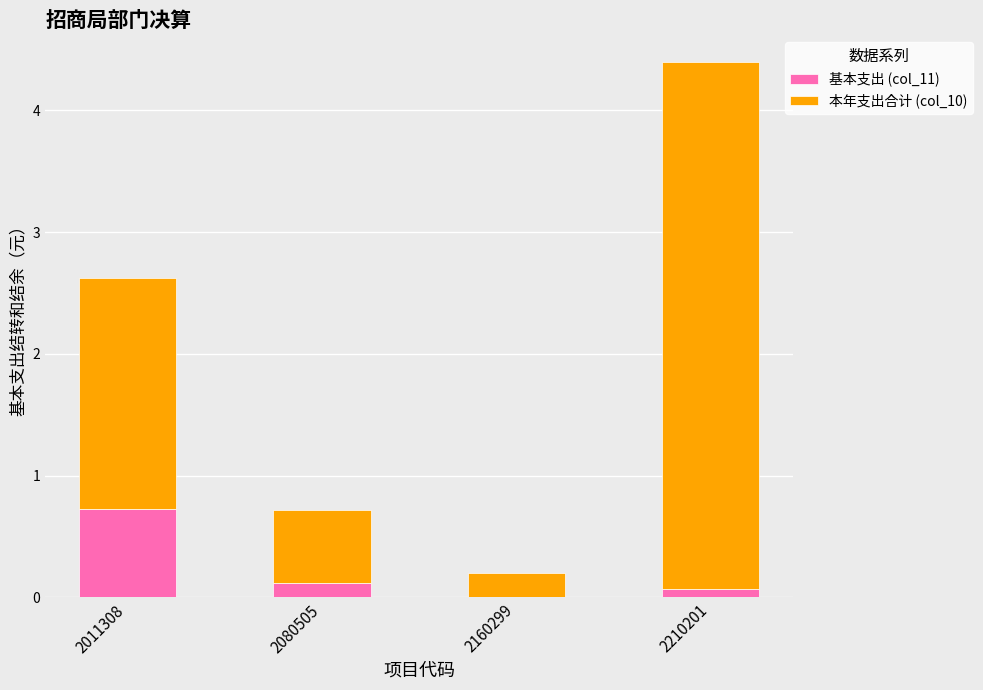

What are all the series names shown in the legend?

基本支出 (col_11), 本年支出合计 (col_10)